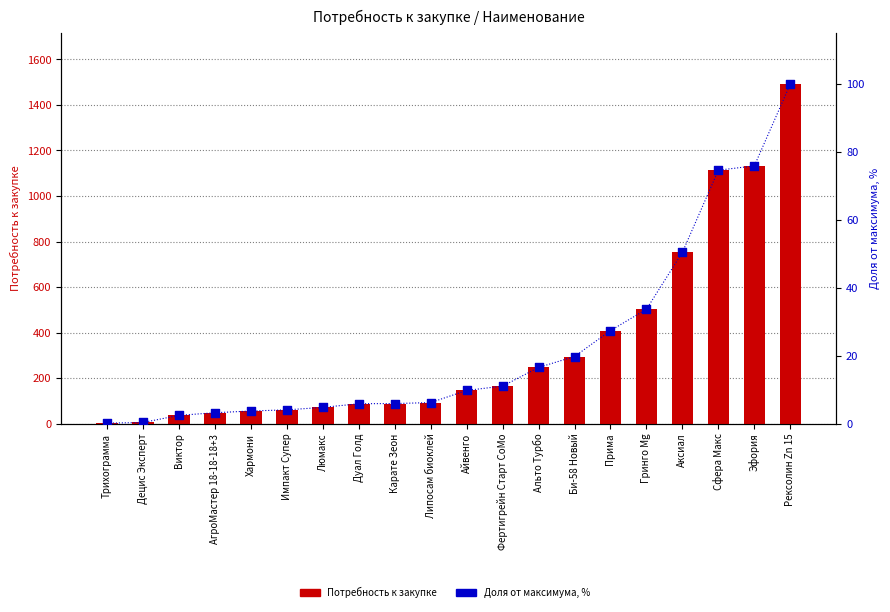

What is the total value across all series at Альто Турбо?

263.4